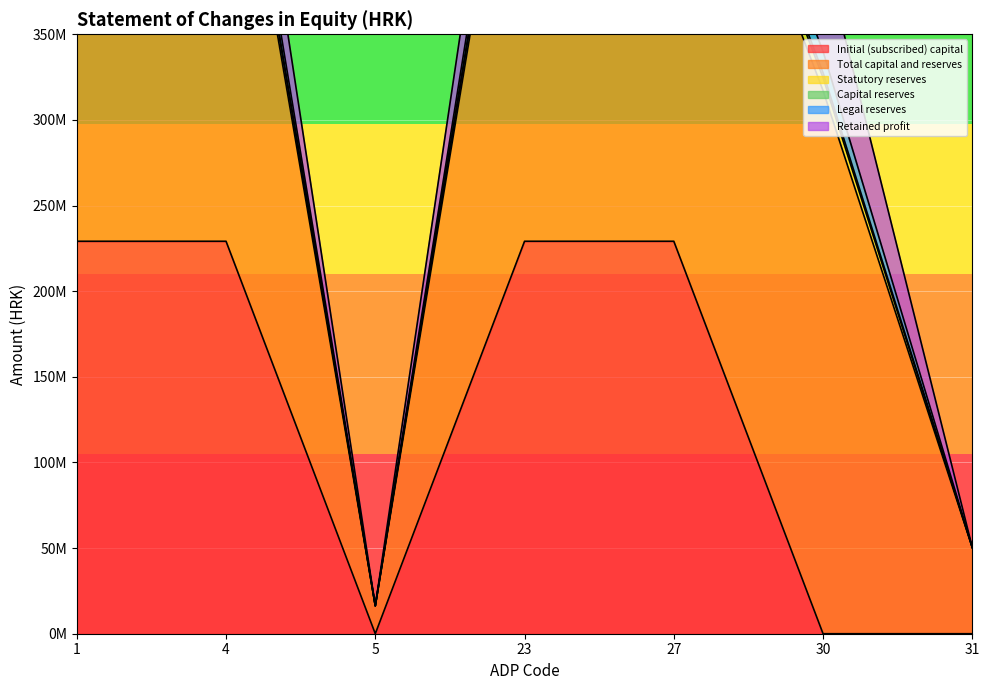

What is the greatest value displayed?

317105376